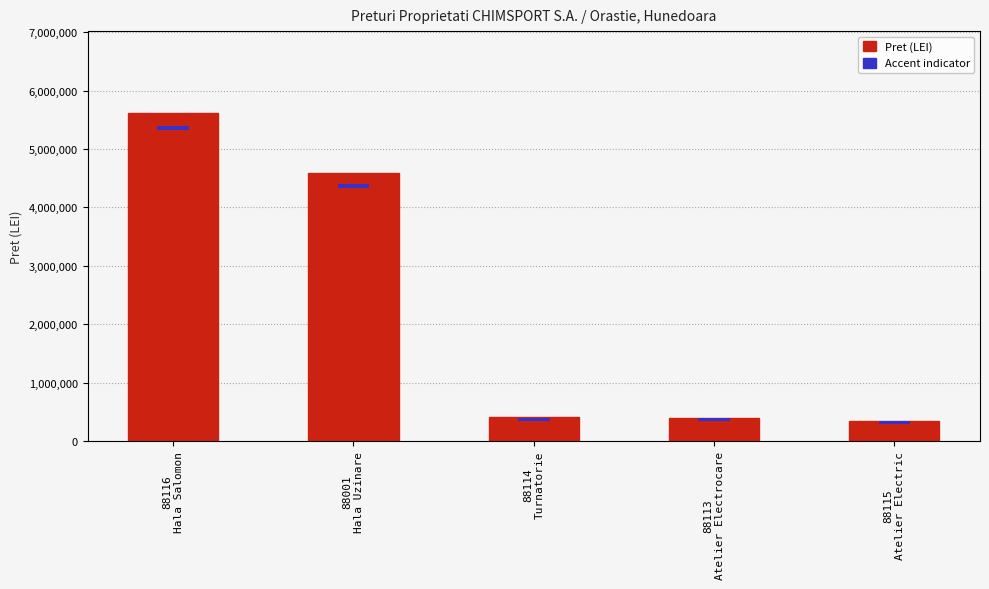

Reading left to right, extract all data points from this chart.

Pret (LEI): 5614879.0	4582552.0	413950.0	402420.0	351400.0
Accent: 84223.2	68738.3	50000.0	50000.0	50000.0